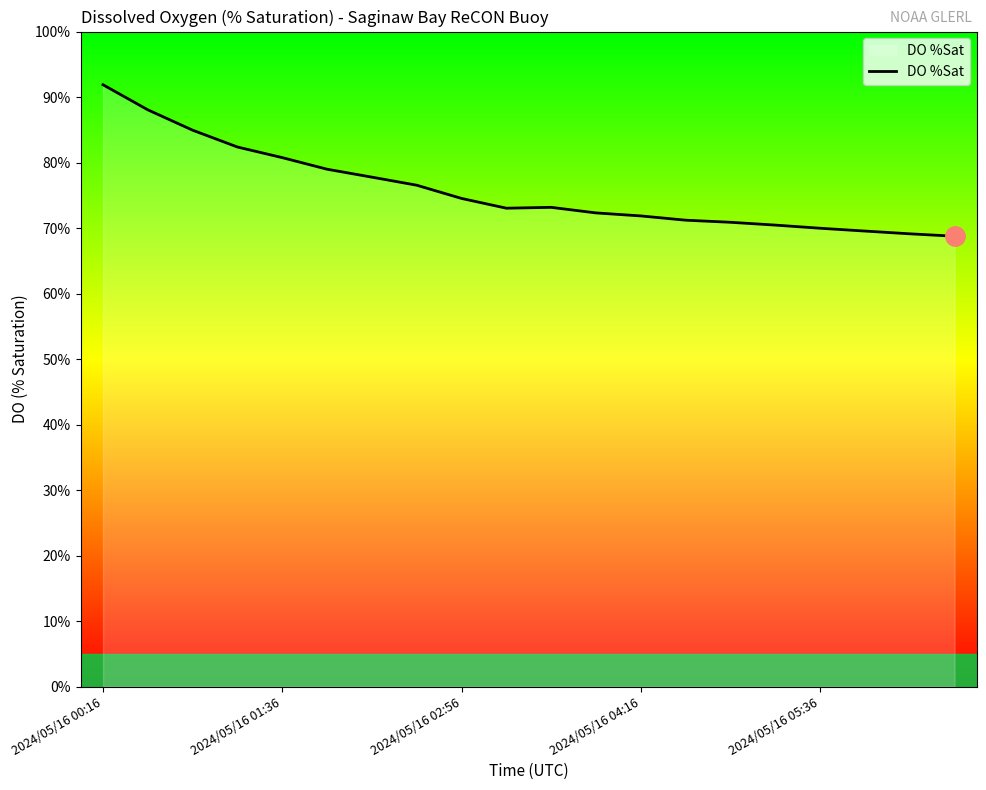

What is the greatest value displayed?

91.9